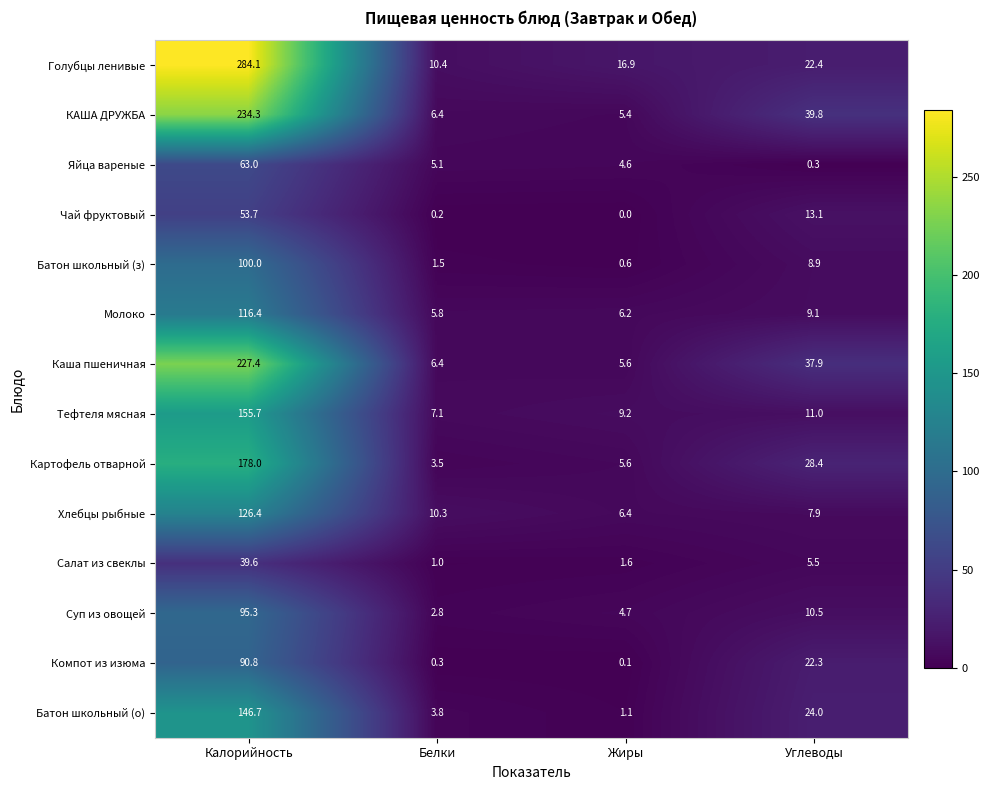

Which series has the largest total across all categories?

Голубцы ленивые